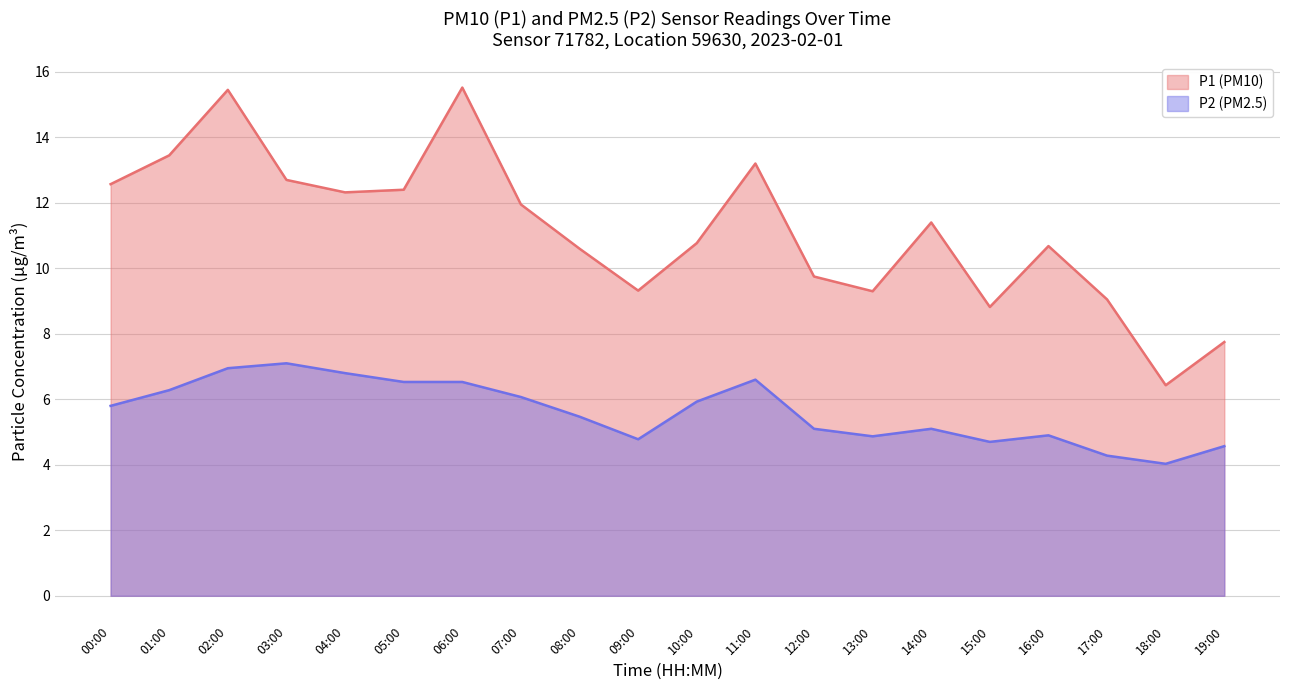

What is the difference between the P1 values at 14:00 and 13:00?

2.1